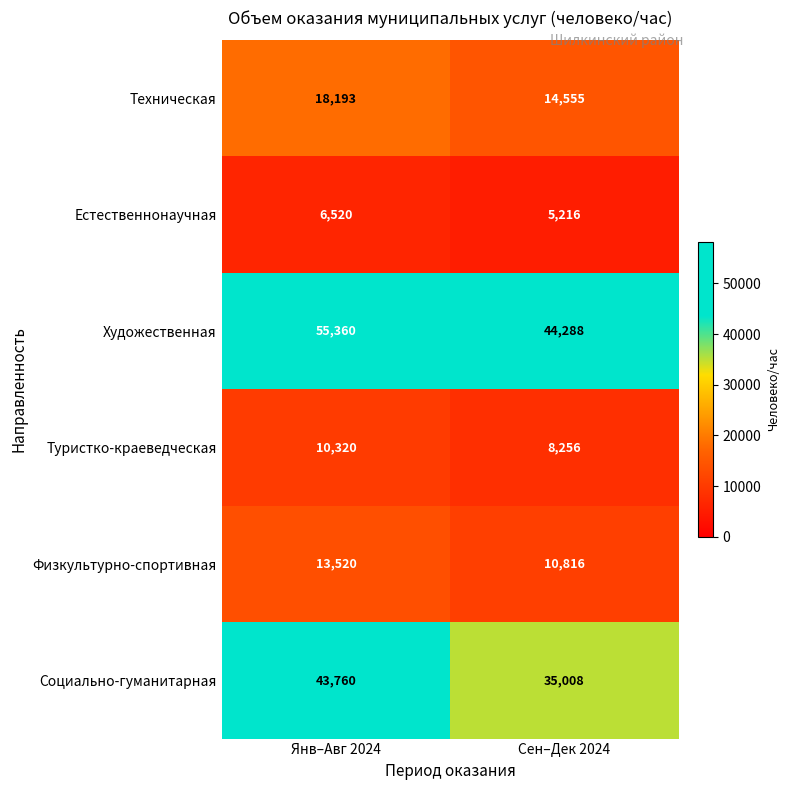

At which label does Физкультурно-спортивная reach its minimum?

Сен–Дек 2024